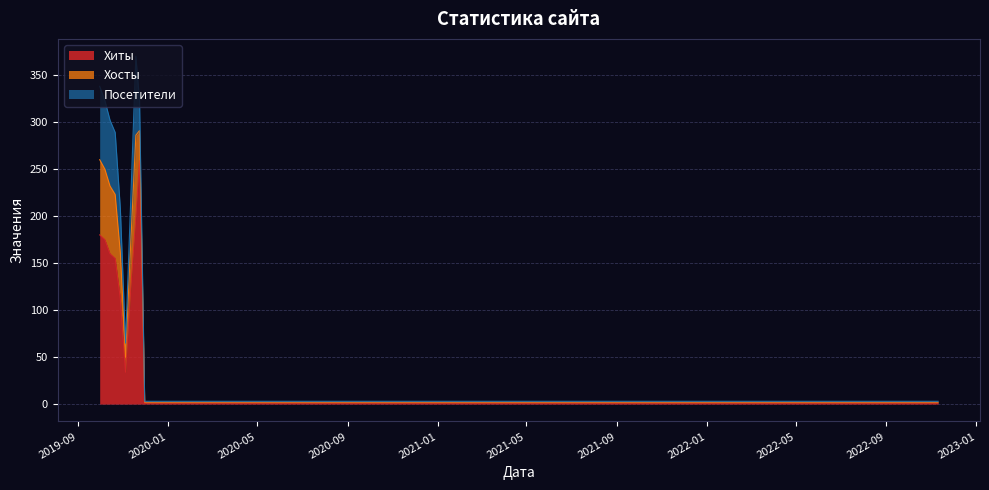

Is the value of Посетители at 2019-12-01 greater than the value of Хиты at 2019-11-05?

No